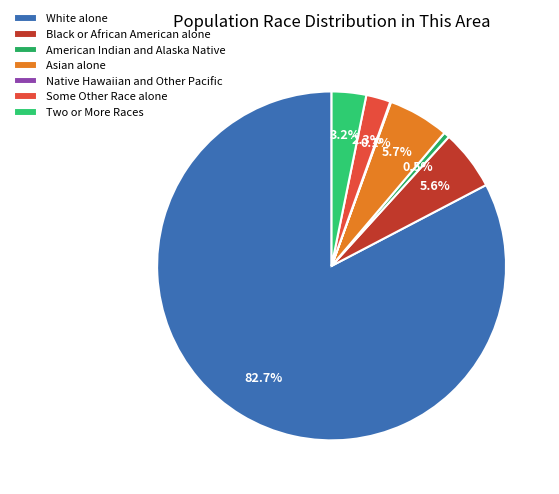

What is the smallest slice in the pie chart?

Native Hawaiian and Other Pacific